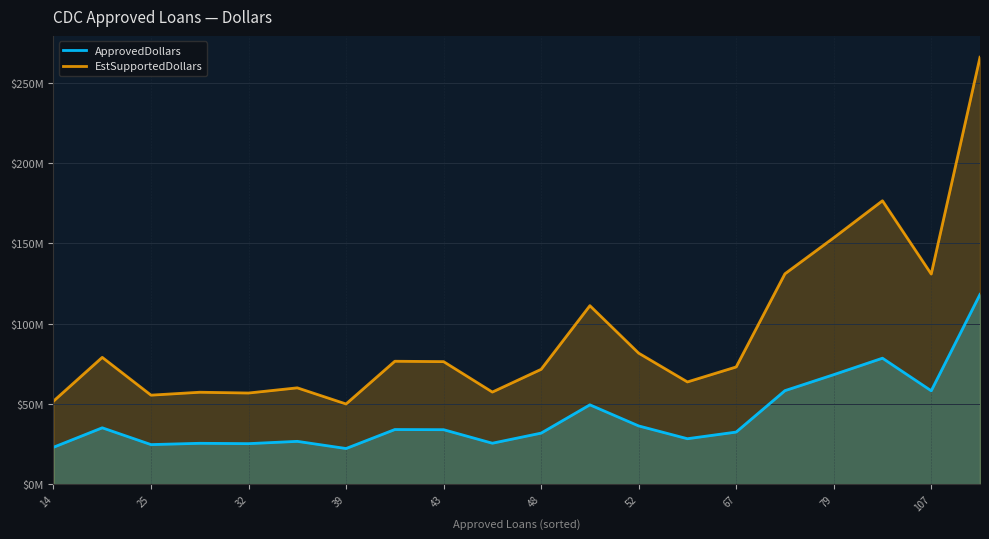

How many interior local valleys does the ApprovedDollars series have?

6